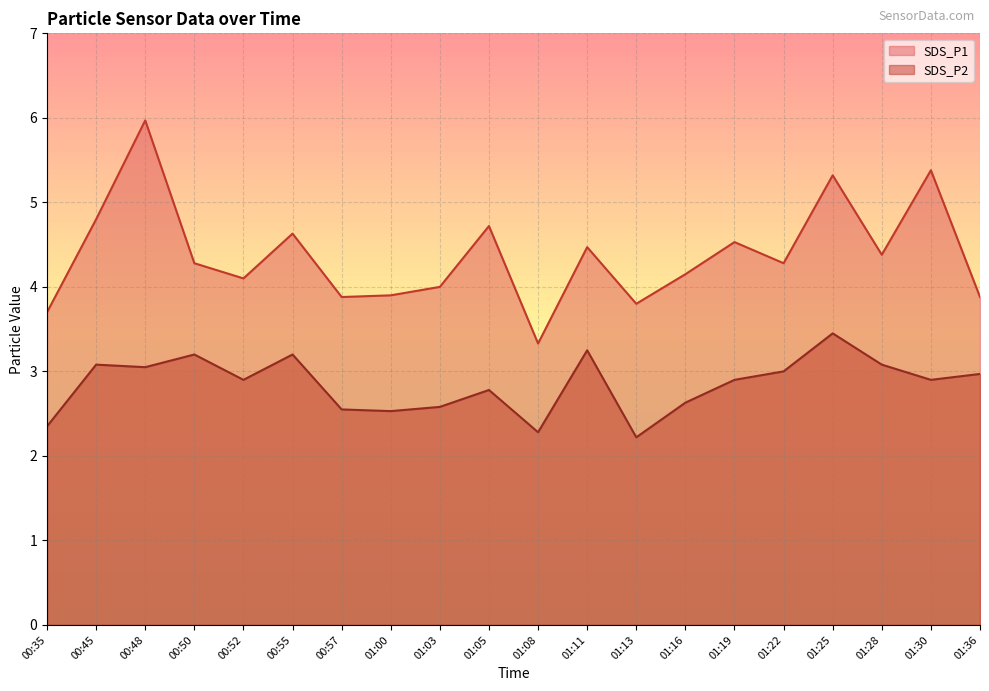

True or false: SDS_P1 has a value of 1.9 at 01:00.

False